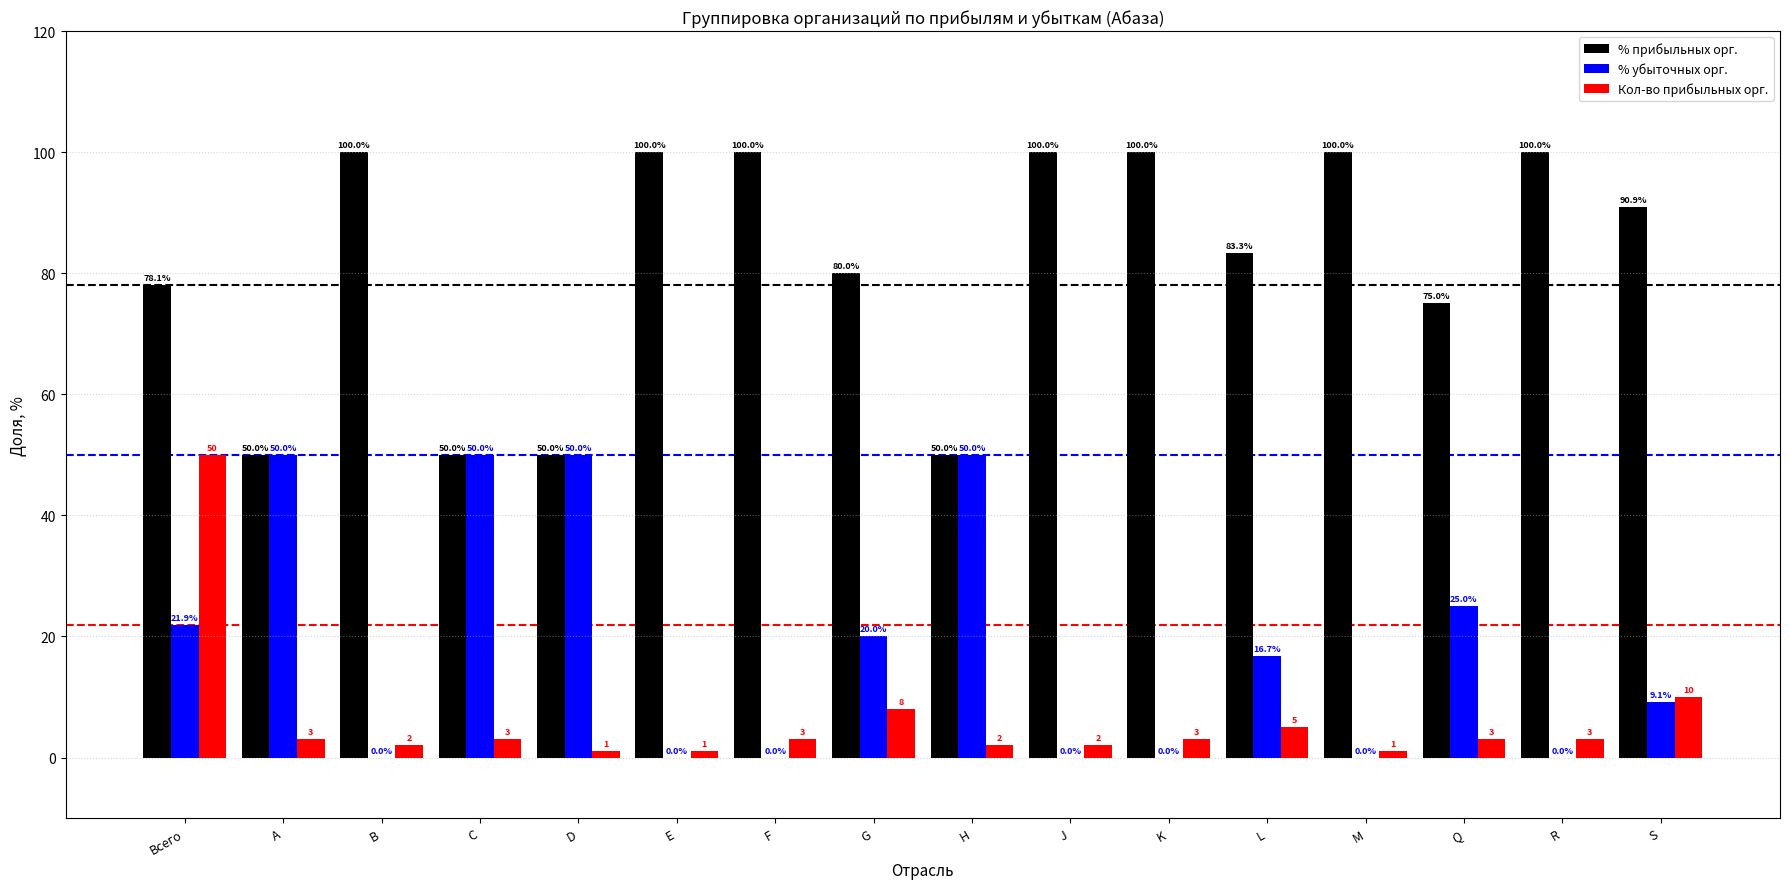

At which label does % убыточных орг. first exceed 16?

Всего